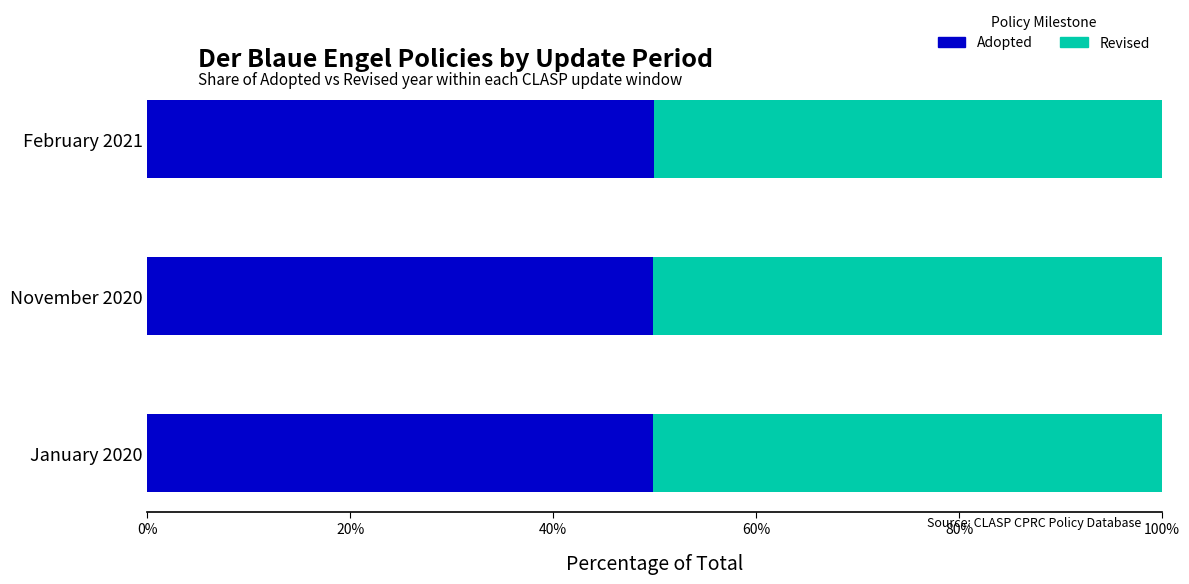

What is the total value across all series at January 2020?

100.0